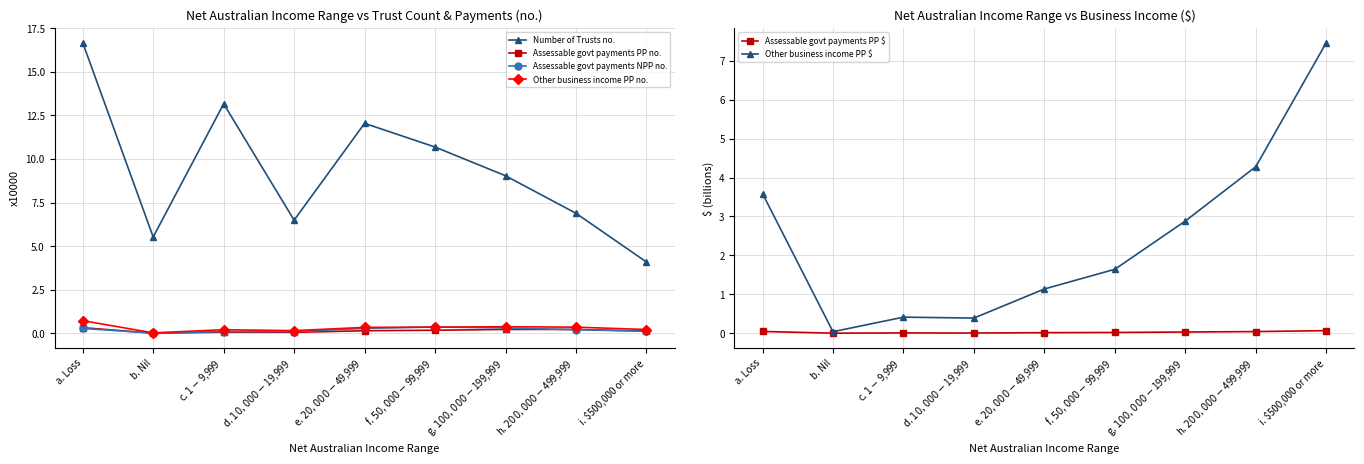

What is the difference between the highest and lowest values at a. Loss?

16.6